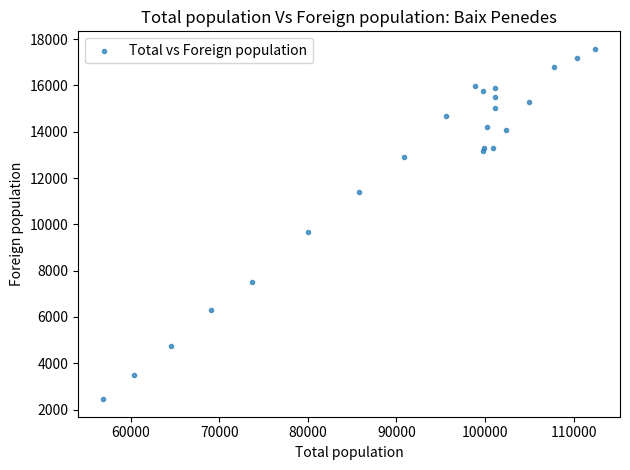

What Y value in the scatter plot is closest to 10012?

9654